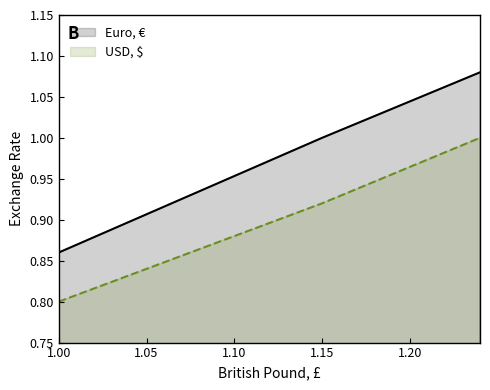

At which label does USD, $ reach its minimum?

1.00